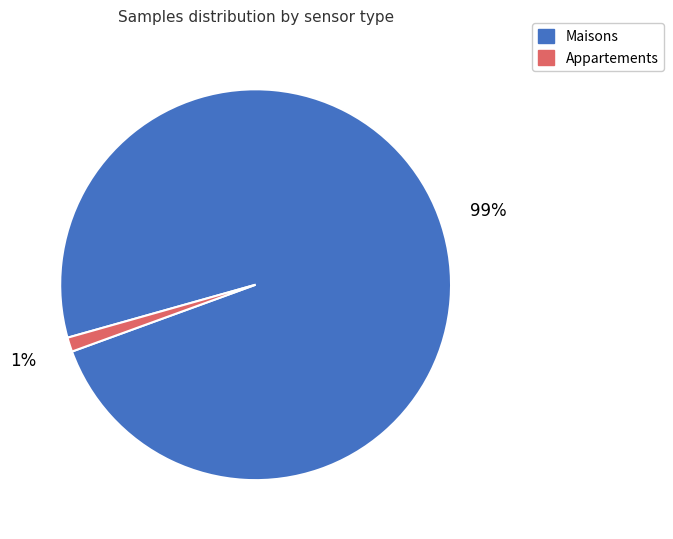

Is there a majority slice in this chart?

Yes